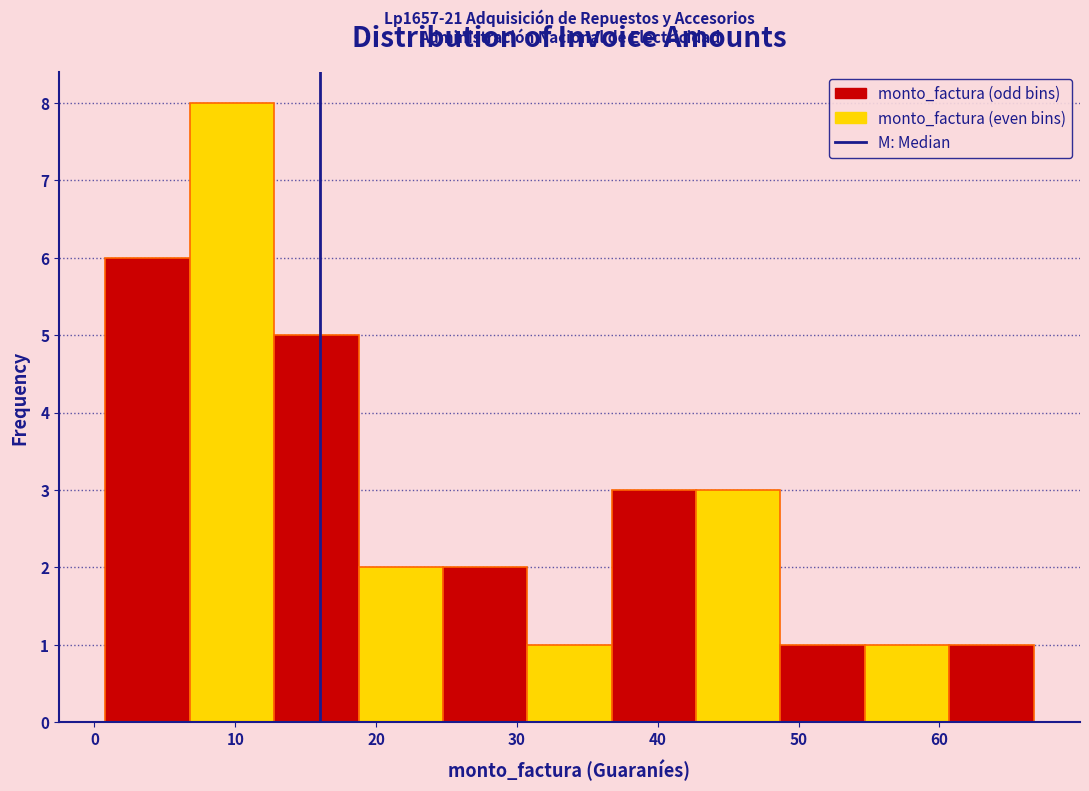

Which range on the x-axis has the tallest bar?

7 to 13